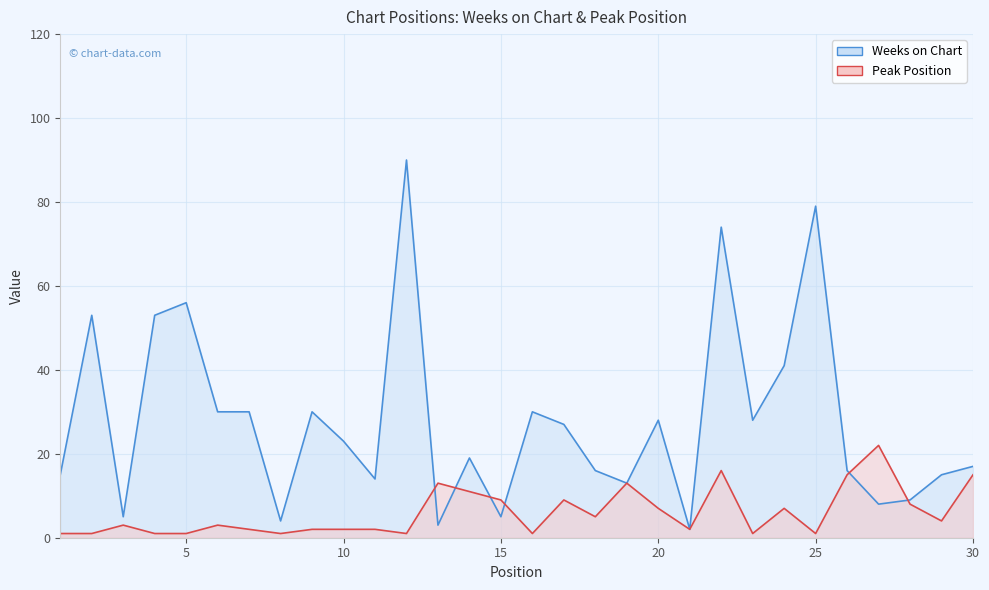

Between which two adjacent categories do Peak Position and Weeks on Chart first intersect?

12 and 13